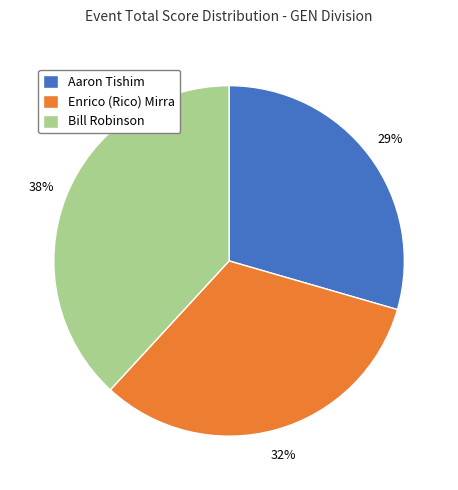

True or false: Bill Robinson accounts for 44% of the total.

False